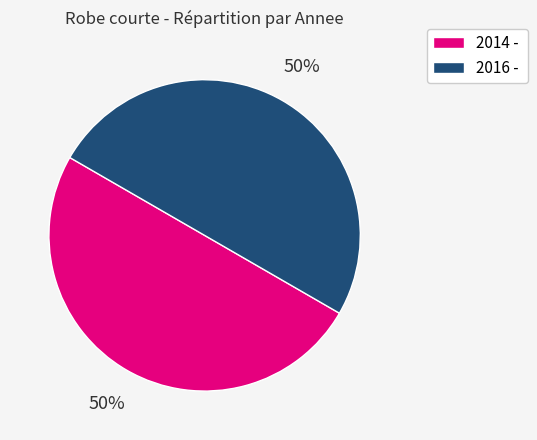

Is it true that 2016 - is 62% of the pie?

False